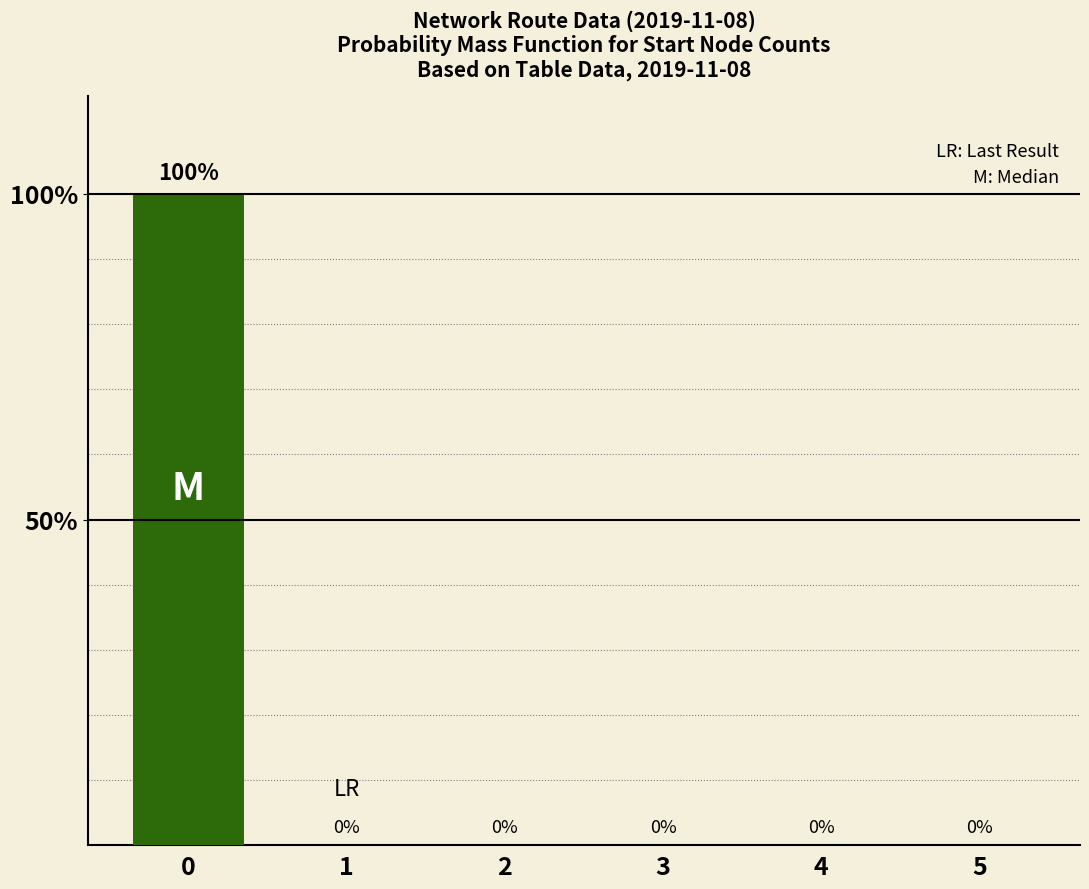

Reading left to right, extract all data points from this chart.

0=100	1=0	2=0	3=0	4=0	5=0